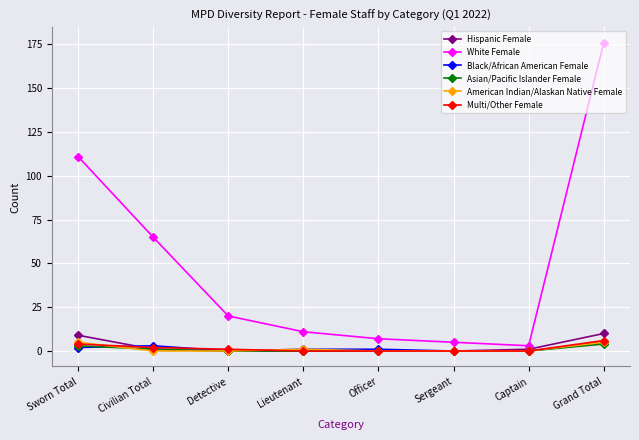

True or false: Black/African American Female has a value of 5 at Grand Total.

True